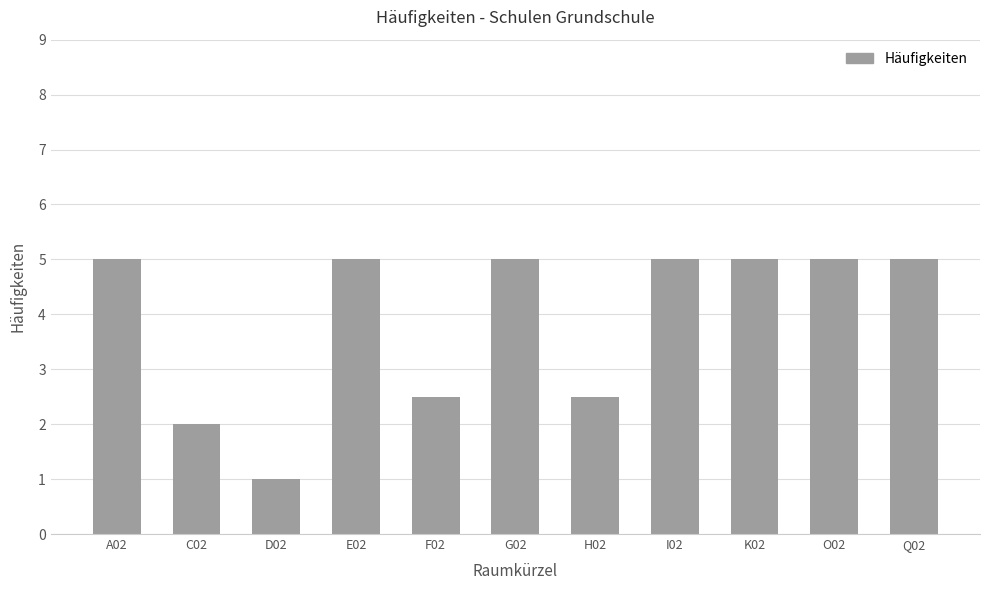

What is the change in value from C02 to E02?

+3.0